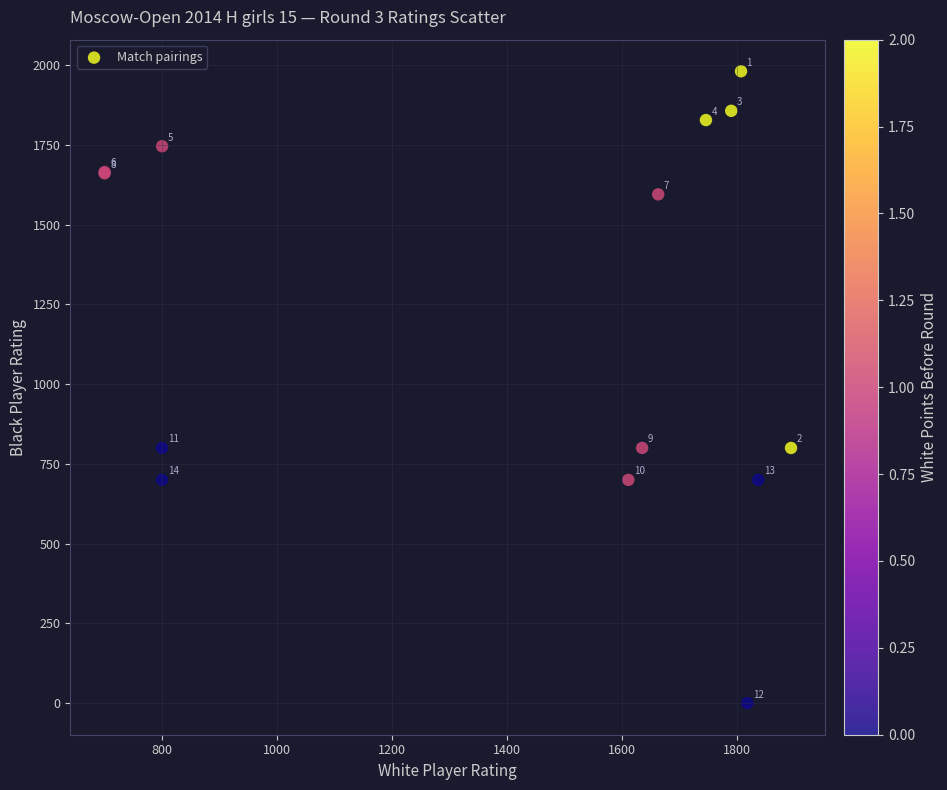

What Y value in the scatter plot is closest to 990?

800